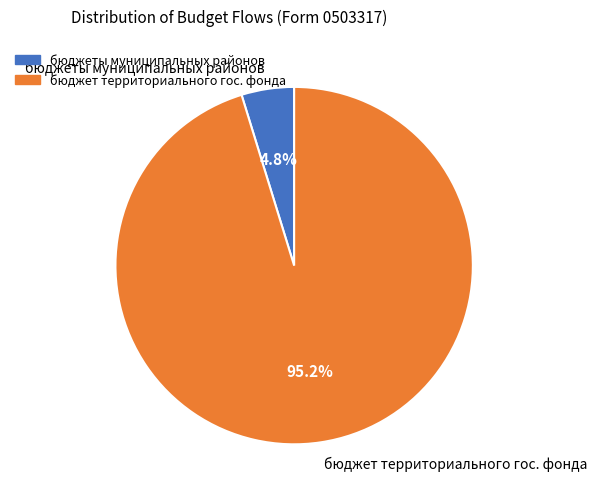

Rank the categories by value from lowest to highest.

бюджеты муниципальных районов, бюджет территориального гос. фонда